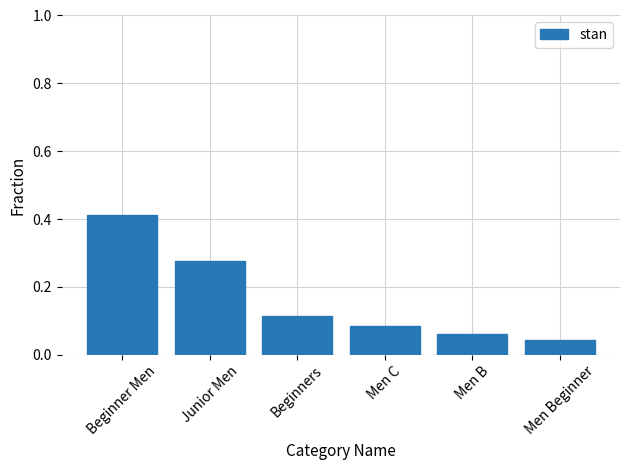

True or false: the data shows 0.2 at Beginners.

False